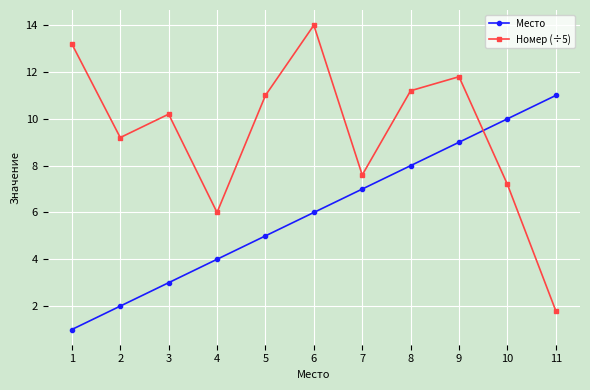

What is the difference between the maximum and second lowest values in the Номер (÷5) series?

8.0